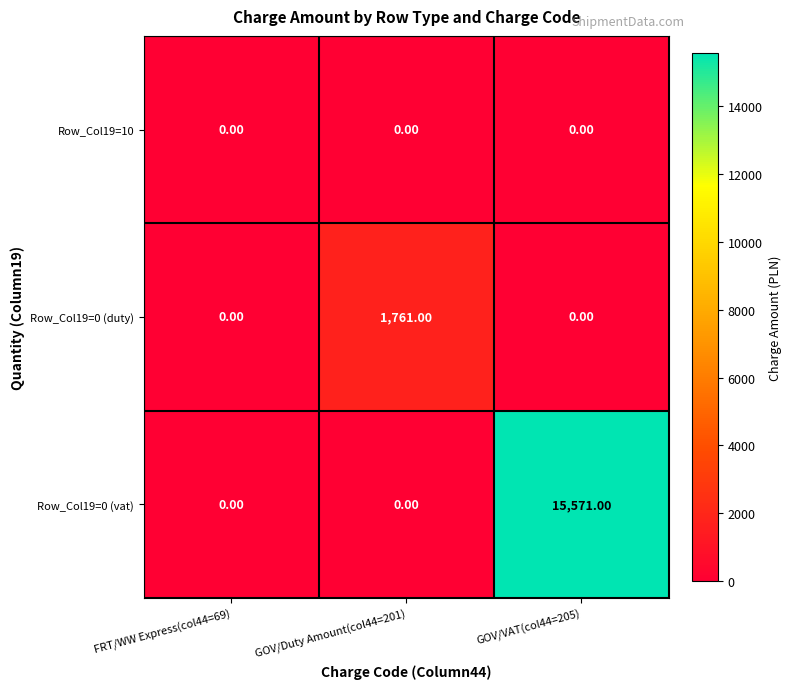

What is the total value across all series at GOV/Duty Amount(col44=201)?

1761